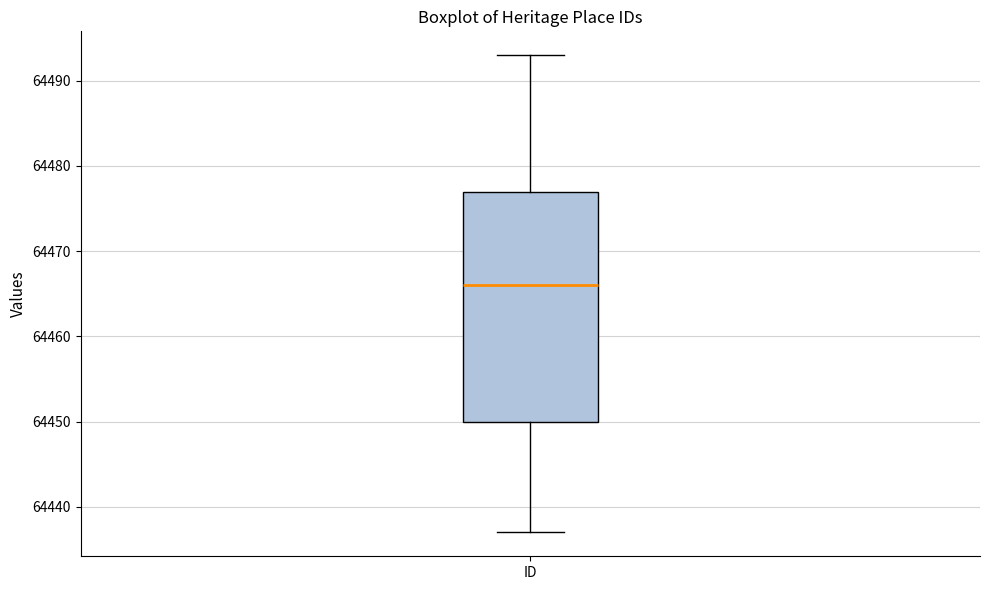

Read this box plot against the y-axis: the position of the median line, the range covered by the box, and the ends of both whiskers. The values are not printed on the chart, so give them approximately, as read against the axis.

median 64466, box 64450 to 64477, whiskers 64437 to 64493